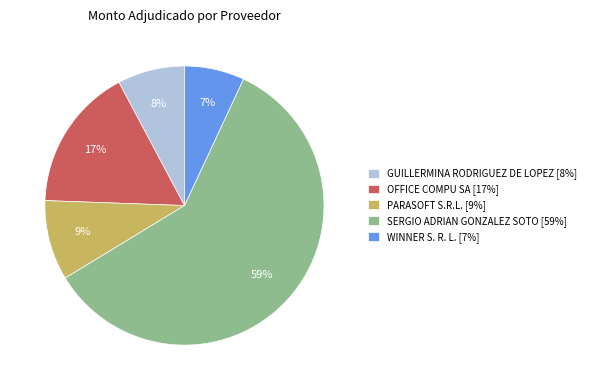

Rank the categories by value from lowest to highest.

WINNER S. R. L., GUILLERMINA RODRIGUEZ DE LOPEZ, PARASOFT S.R.L., OFFICE COMPU SA, SERGIO ADRIAN GONZALEZ SOTO